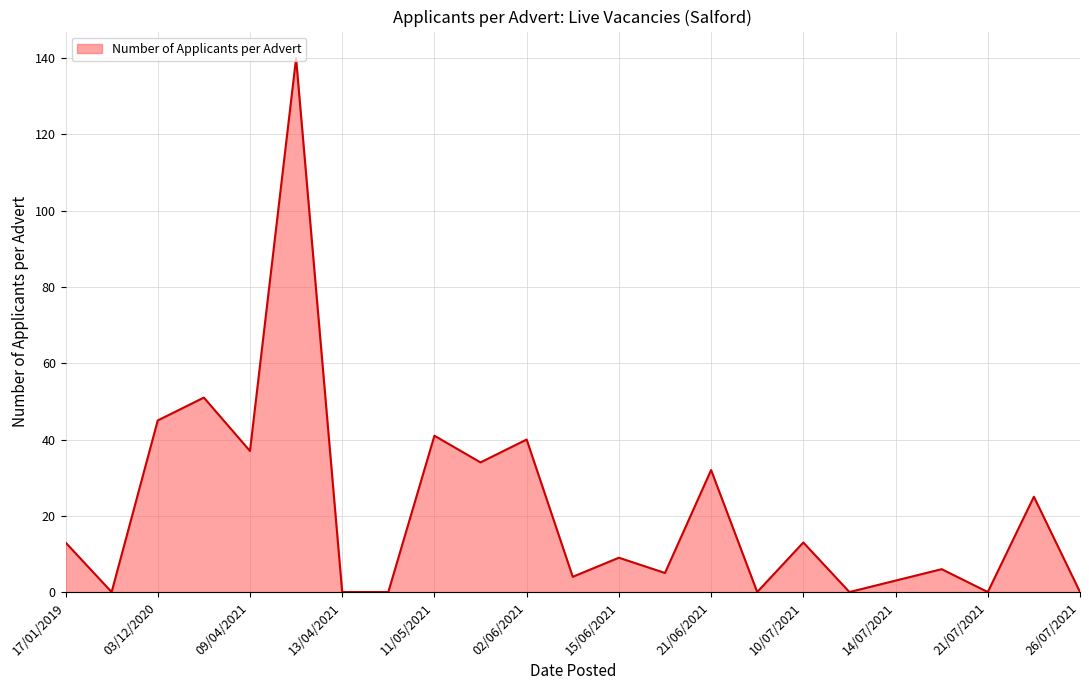

What is the difference between the maximum and minimum values?

140